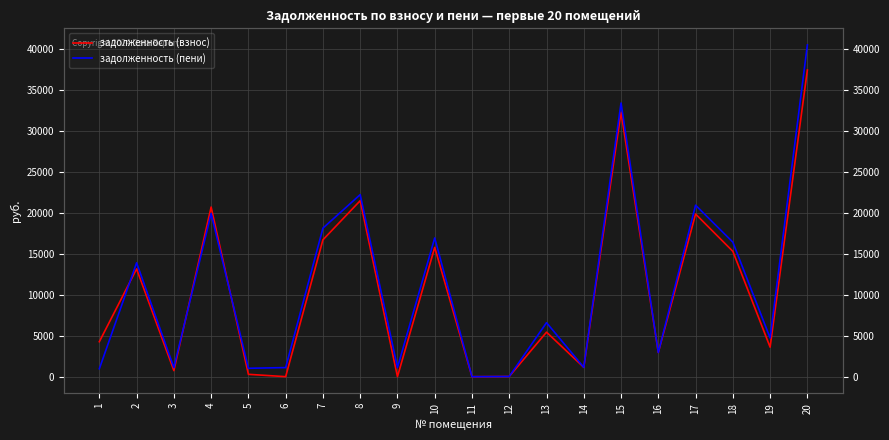

How many categories are shown in the chart?

20